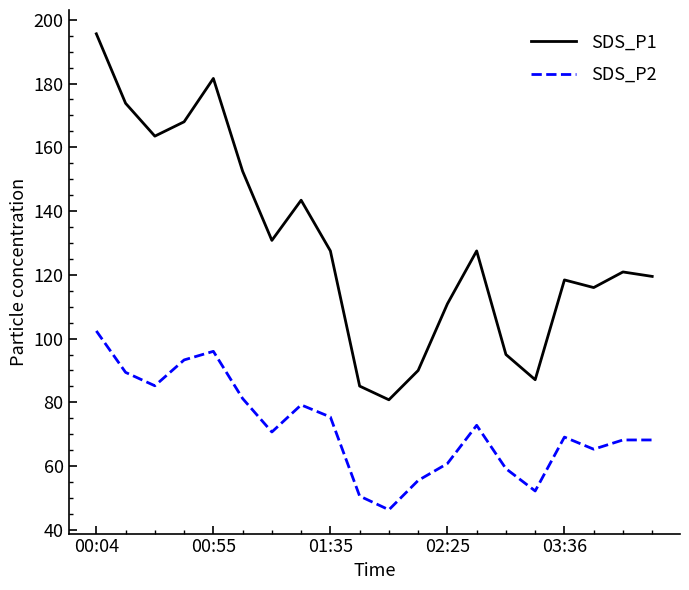

Which series has the widest spread of values?

SDS_P1